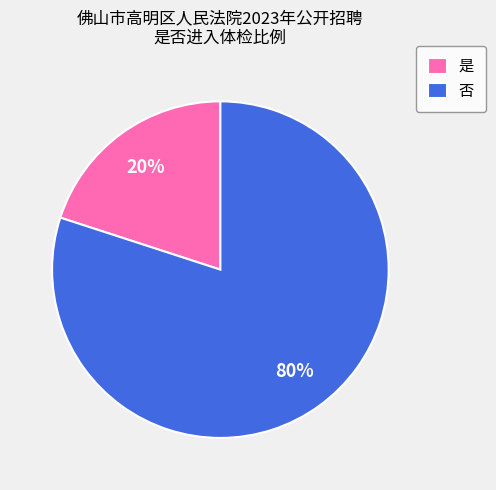

Which slice is the largest?

否